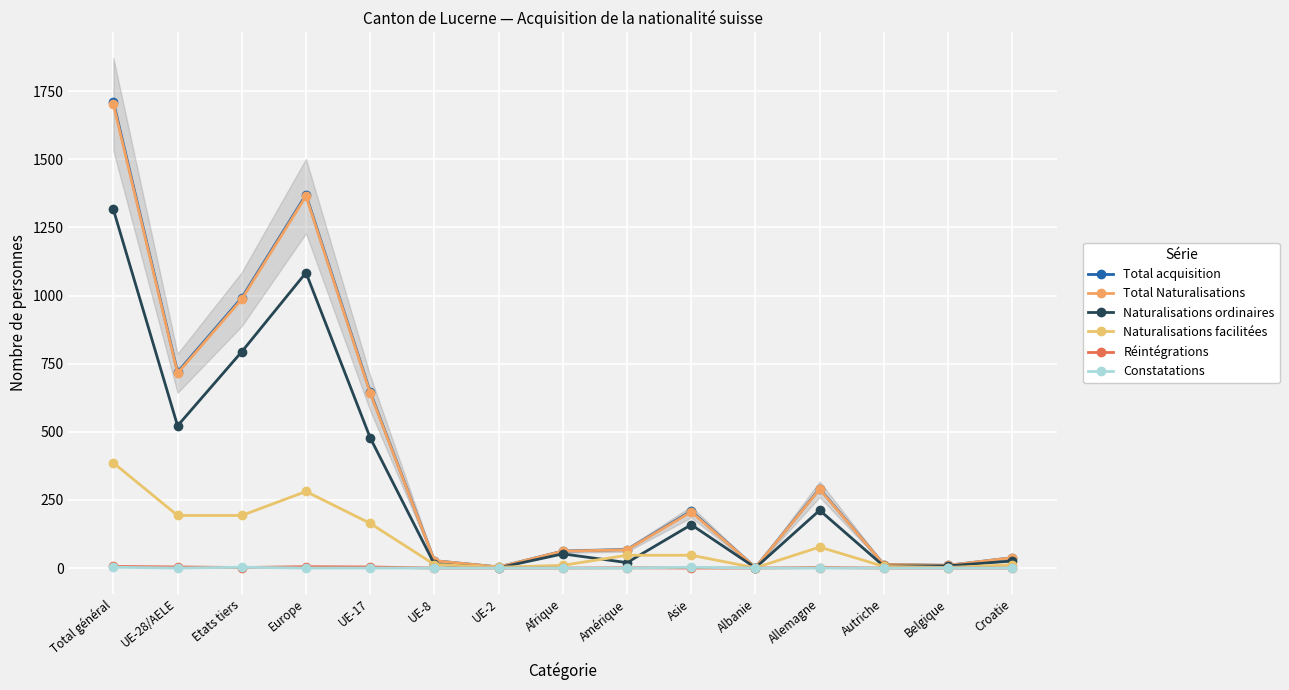

What is the difference between the second highest and second lowest values in the Naturalisations ordinaires series?

1083